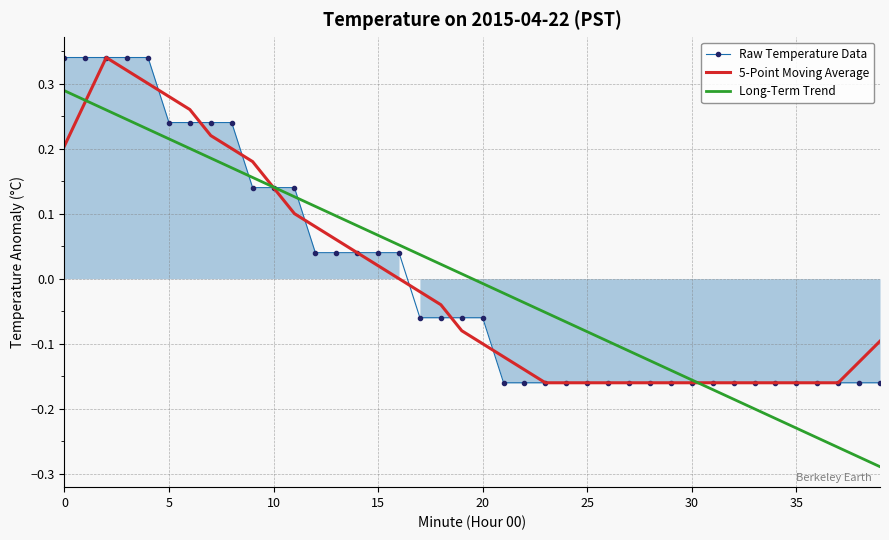

Reading left to right, transcribe all the data shown in this chart.

Raw Temperature Data: 0.3	0.3	0.3	0.3	0.3	0.2	0.2	0.2	0.2	0.1	0.1	0.1	0.0	0.0	0.0	0.0	0.0	-0.1	-0.1	-0.1	-0.1	-0.2	-0.2	-0.2	-0.2	-0.2	-0.2	-0.2	-0.2	-0.2	-0.2	-0.2	-0.2	-0.2	-0.2	-0.2	-0.2	-0.2	-0.2	-0.2
5-Point Moving Average: 0.2	0.3	0.3	0.3	0.3	0.3	0.3	0.2	0.2	0.2	0.1	0.1	0.1	0.1	0.0	0.0	-0.0	-0.0	-0.0	-0.1	-0.1	-0.1	-0.1	-0.2	-0.2	-0.2	-0.2	-0.2	-0.2	-0.2	-0.2	-0.2	-0.2	-0.2	-0.2	-0.2	-0.2	-0.2	-0.1	-0.1
Long-Term Trend: 0.3	0.3	0.3	0.2	0.2	0.2	0.2	0.2	0.2	0.2	0.1	0.1	0.1	0.1	0.1	0.1	0.1	0.0	0.0	0.0	-0.0	-0.0	-0.0	-0.1	-0.1	-0.1	-0.1	-0.1	-0.1	-0.1	-0.2	-0.2	-0.2	-0.2	-0.2	-0.2	-0.2	-0.3	-0.3	-0.3